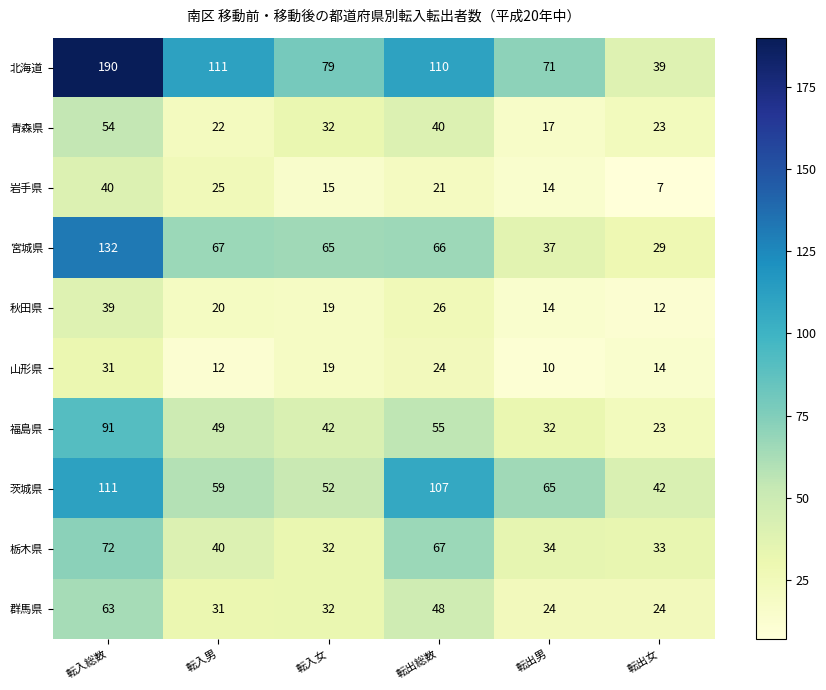

What is the smallest value displayed?

7